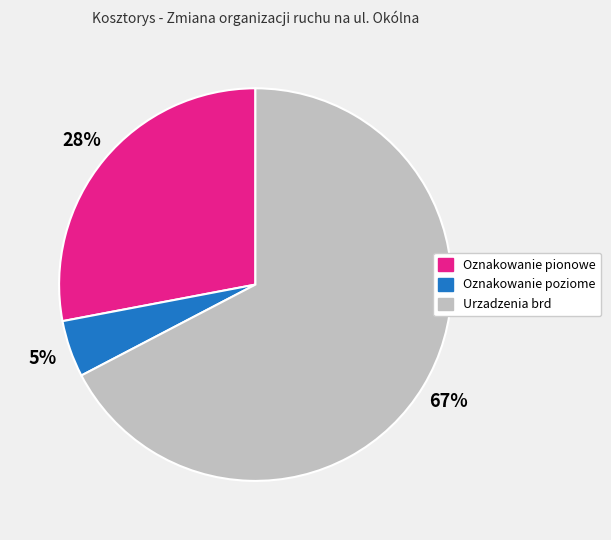

True or false: Urzadzenia brd accounts for 67% of the total.

True